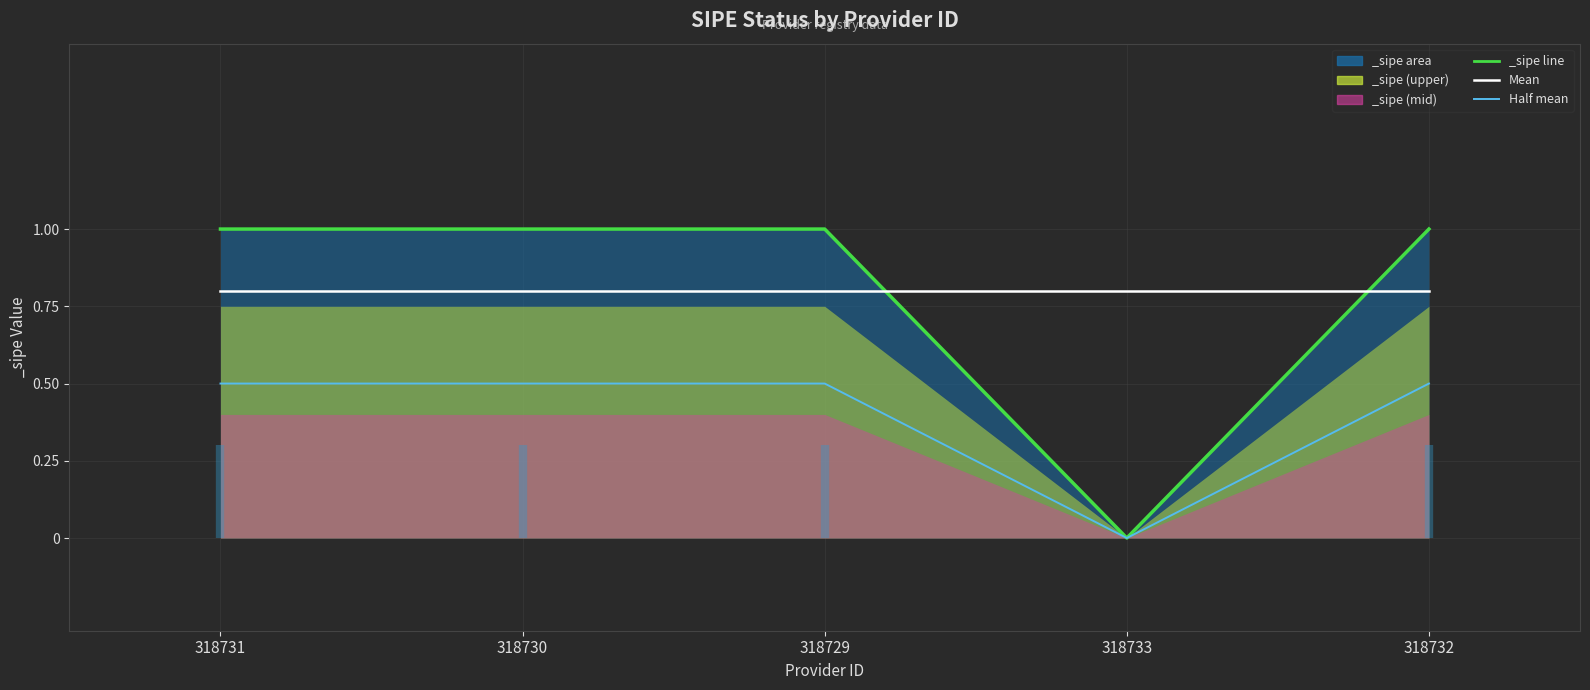

What position from the left is 318732?

5